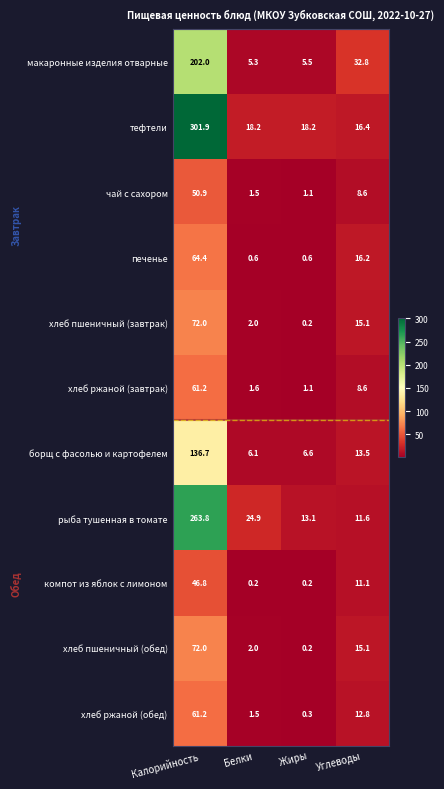

Which series changed the most between Белки and Углеводы?

макаронные изделия отварные